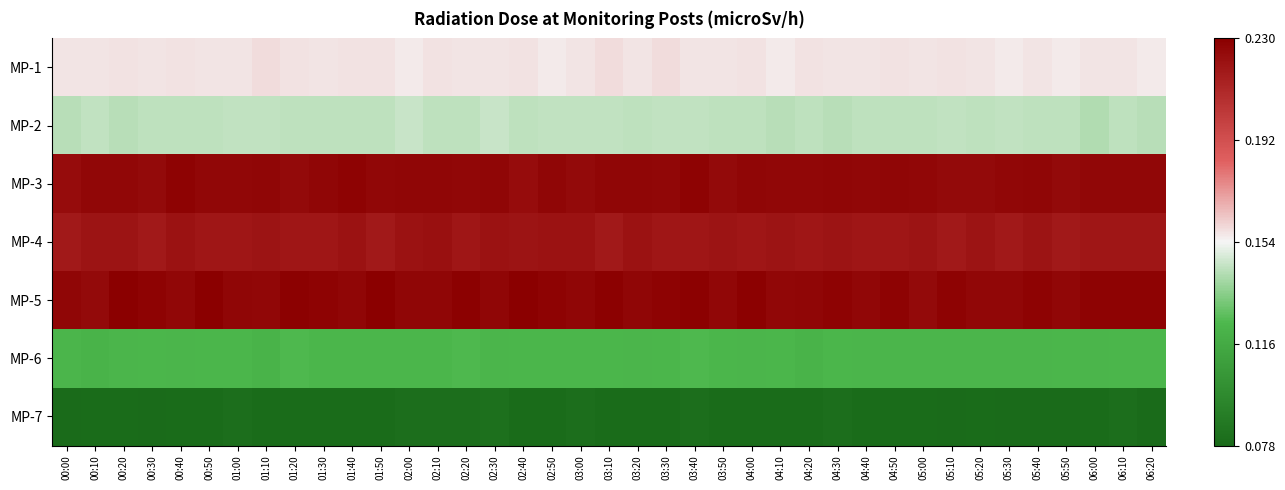

At 05:40, list the series in order from largest to smallest.

MP-5, MP-3, MP-4, MP-1, MP-2, MP-6, MP-7